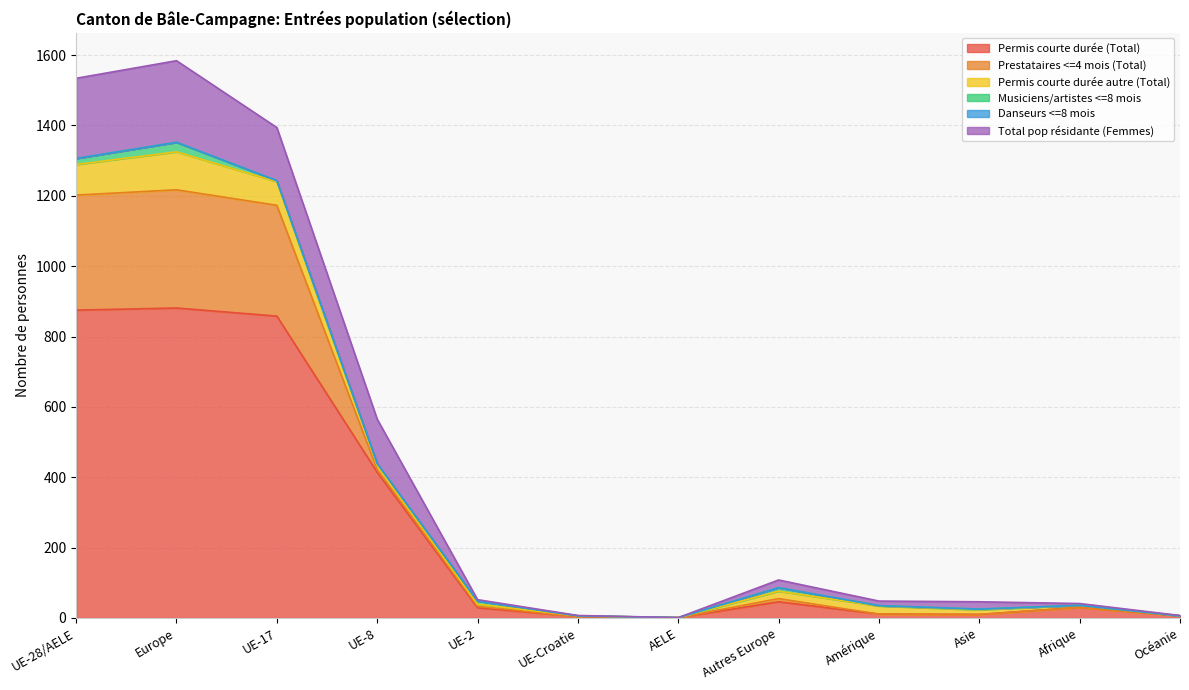

How many values in Permis courte durée autre (Total) are above zero?

10